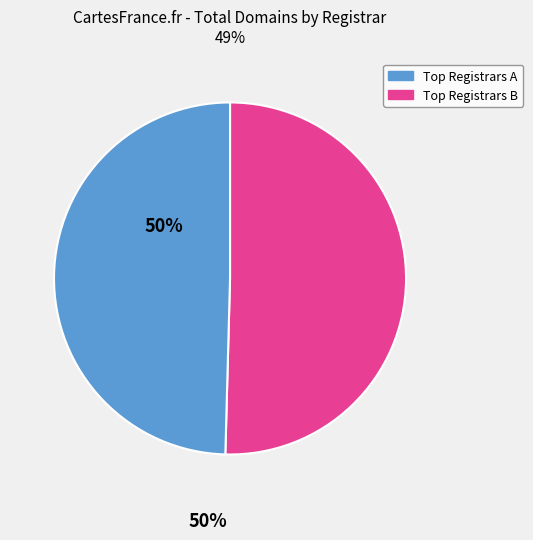

How many slices are in this pie chart?

2